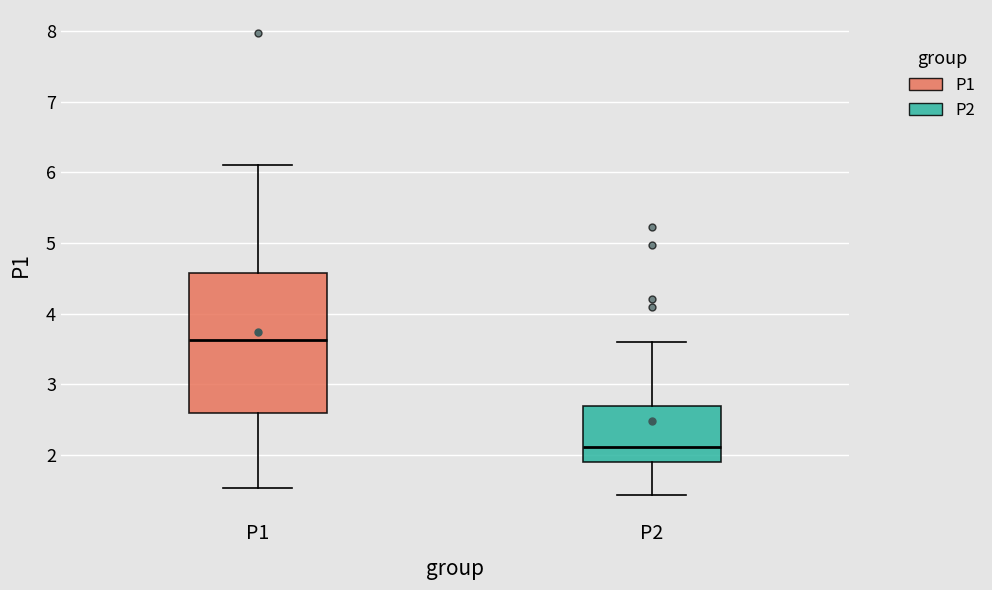

Which box is the tallest, from its lower edge to its upper edge?

P1